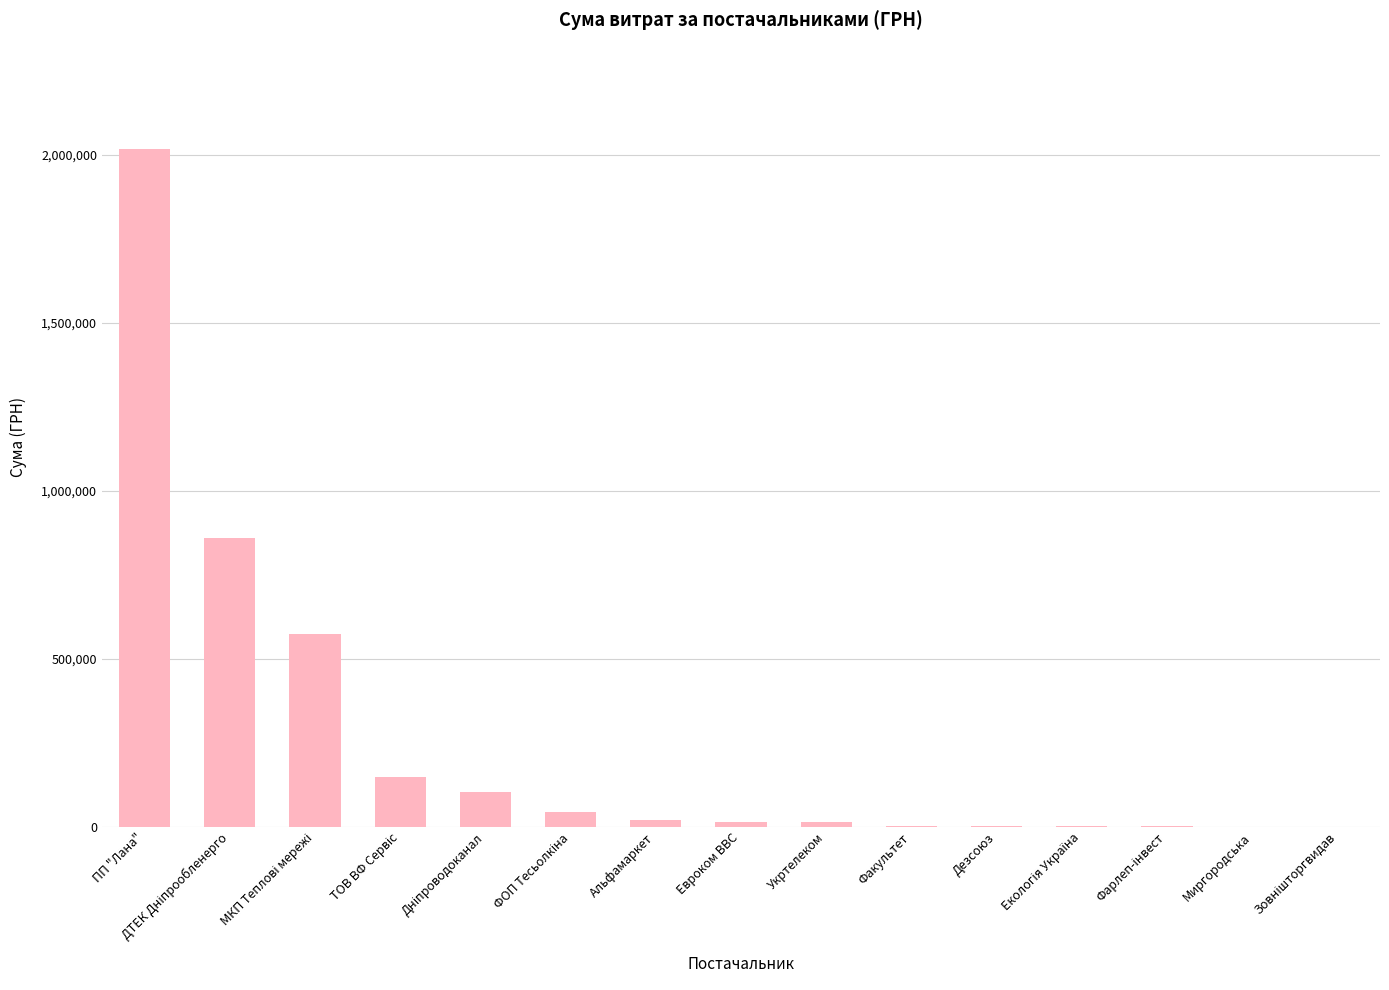

How many data points does each series have?

15